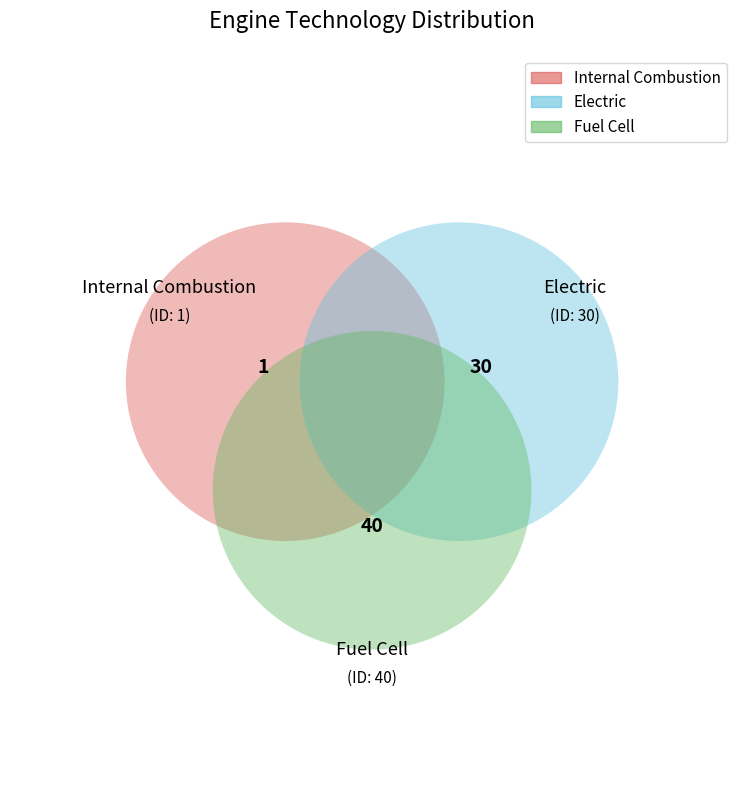

Is the sum of Internal Combustion and Fuel Cell greater than half?

Yes